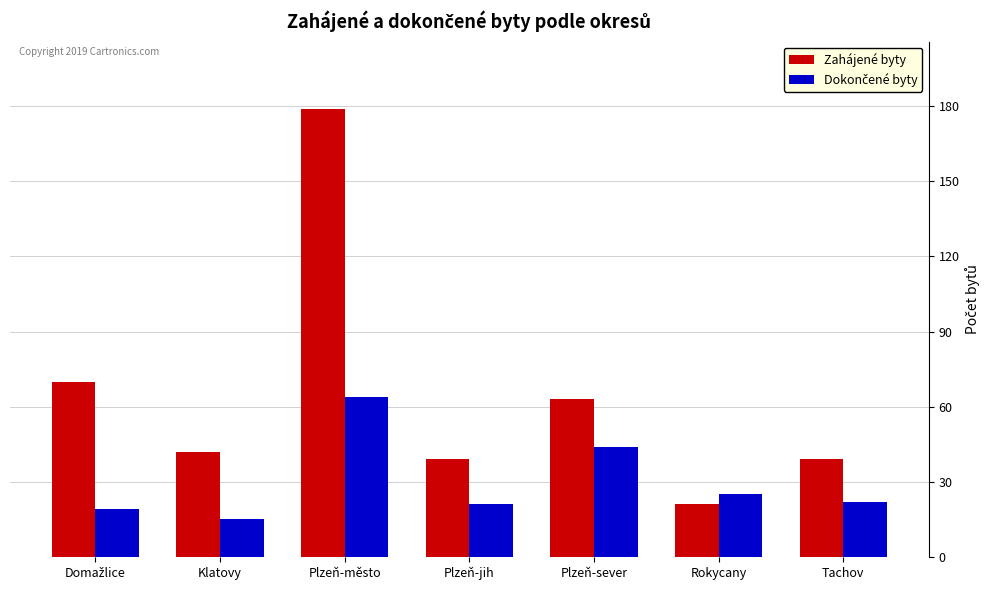

What is the label of the 4th bar from the left?

Plzeň-jih